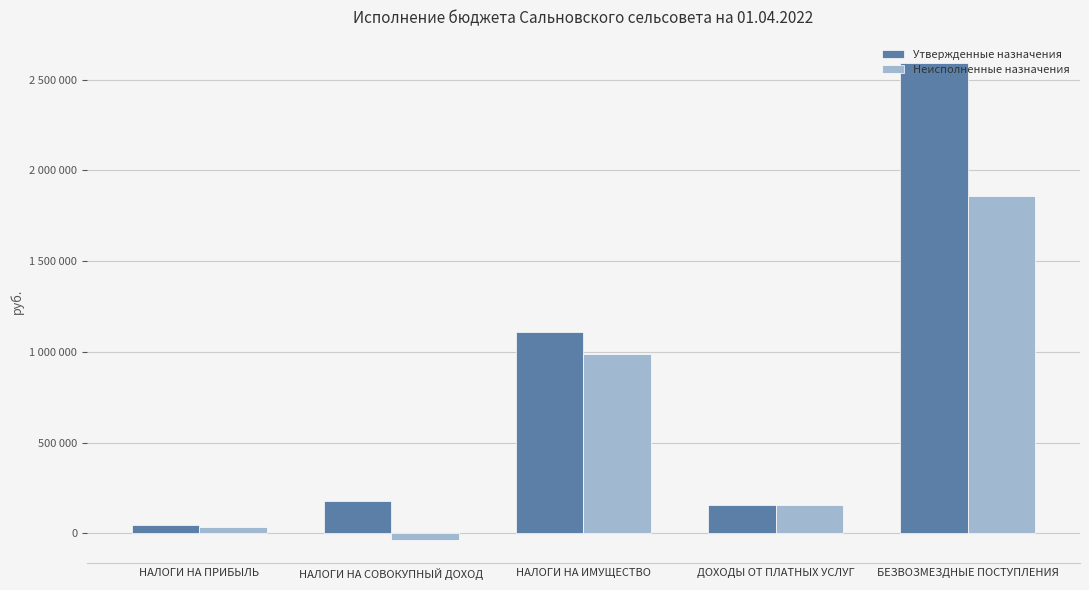

Rank the series by their average value, from highest to lowest.

Утвержденные назначения, Неисполненные назначения